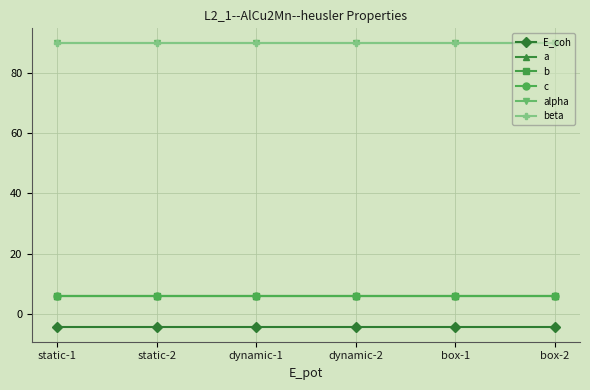

Is this an area chart (filled region under the line)?

No